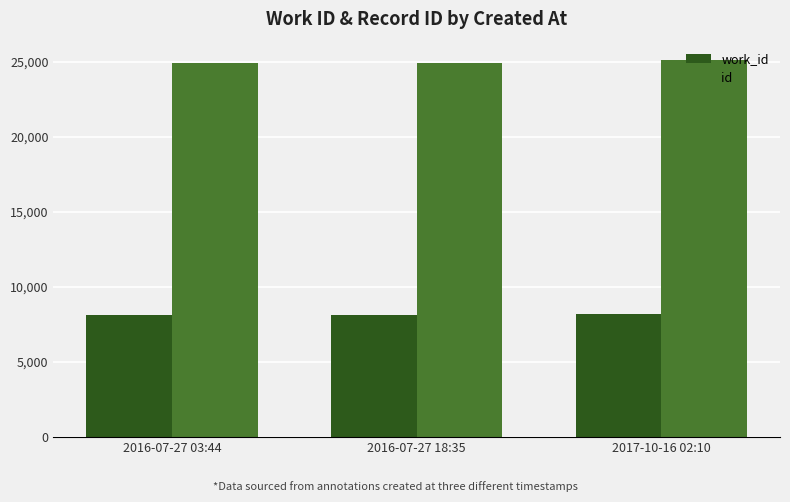

What is the minimum value for id?

24942